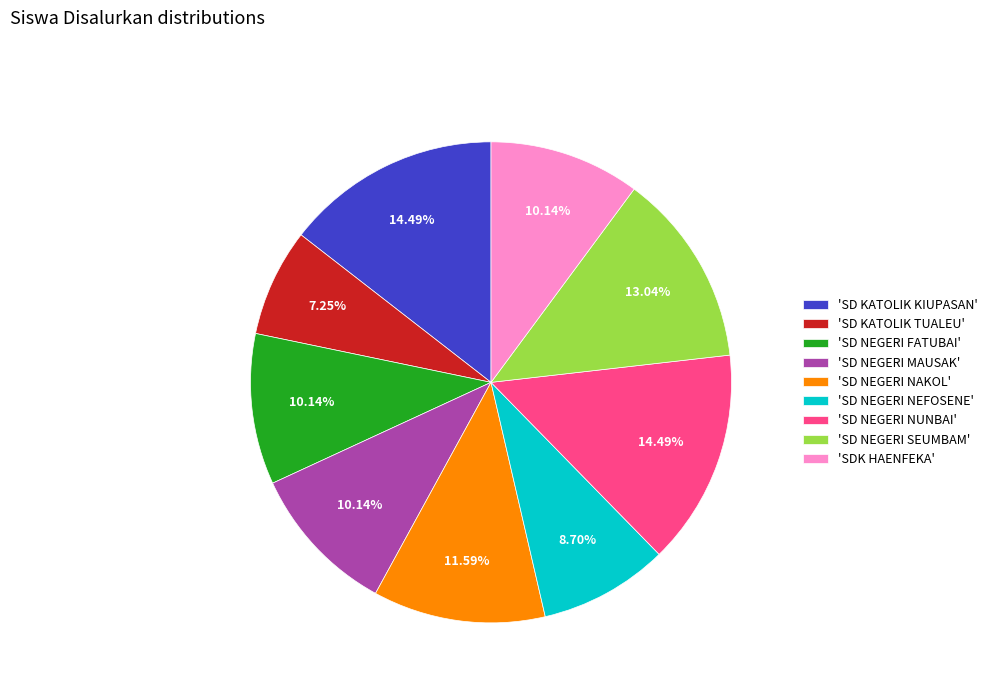

Approximately how many times larger is the value at 'SD KATOLIK KIUPASAN' compared to 'SD NEGERI FATUBAI'?

1.4